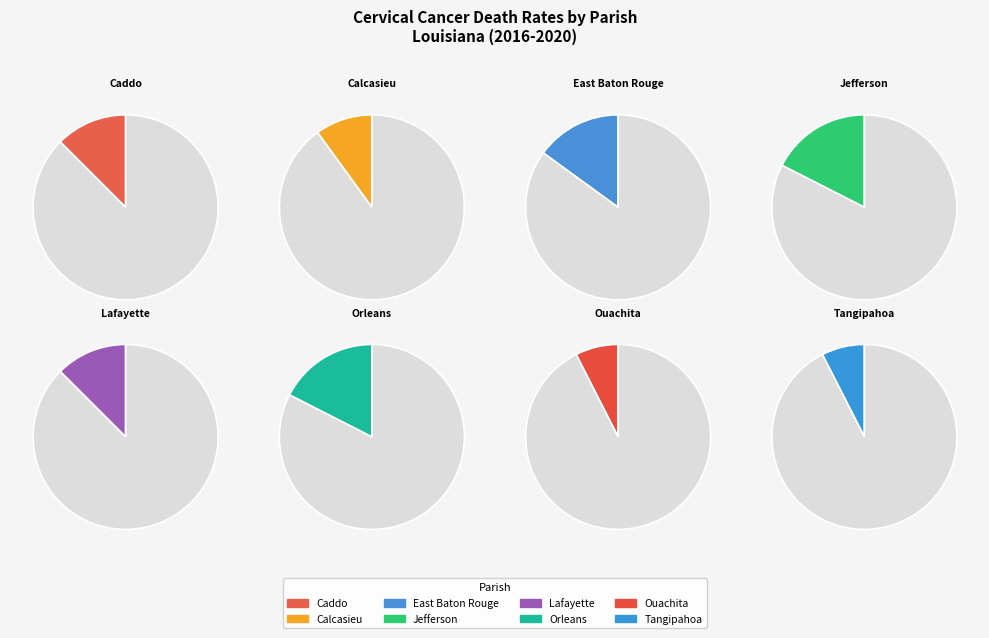

What is the change in value from Jefferson Parish to Lafayette Parish?

-2